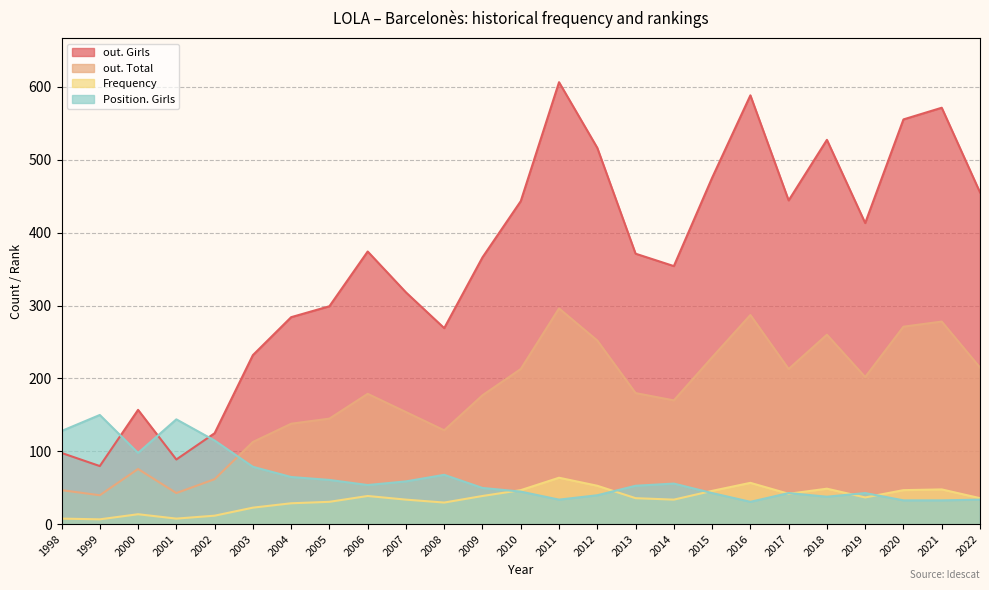

How many distinct data groups are displayed?

4